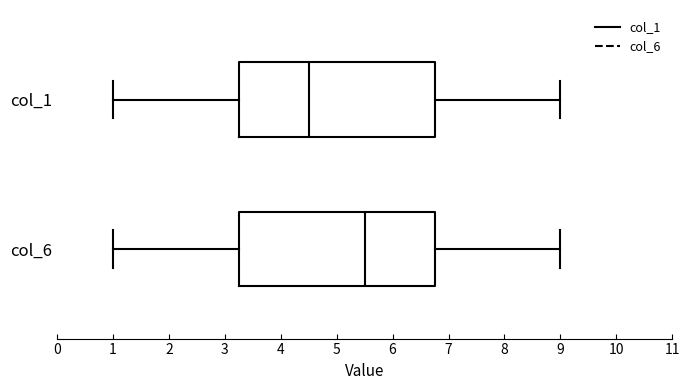

Which box has the furthest to the right median line?

col_6